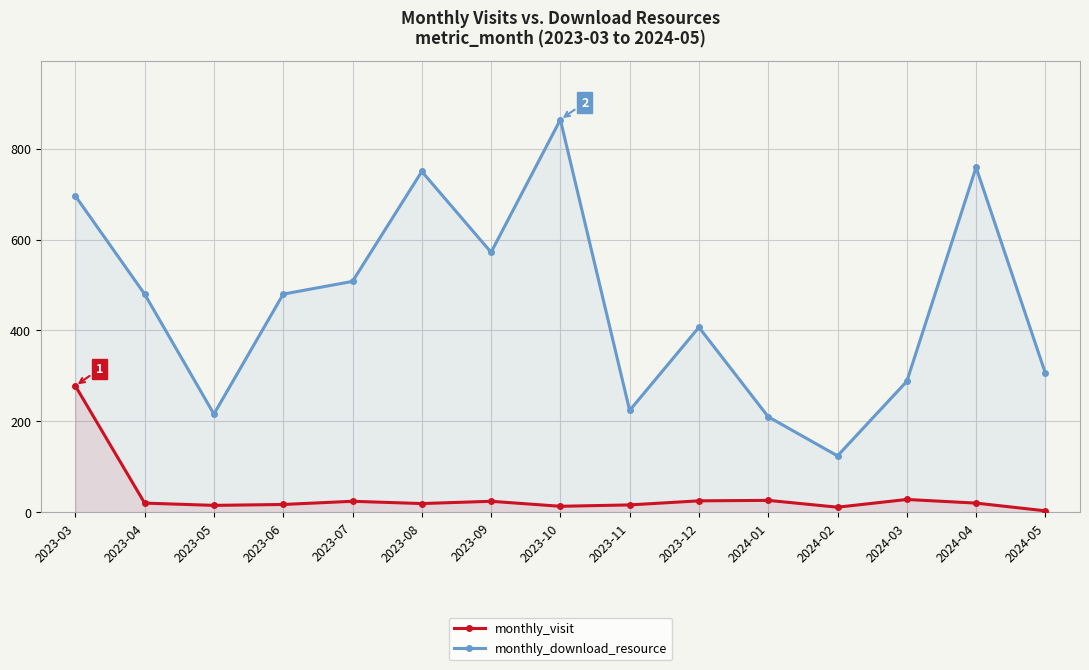

What is the spread (max minus min) of values at 2023-09?

548